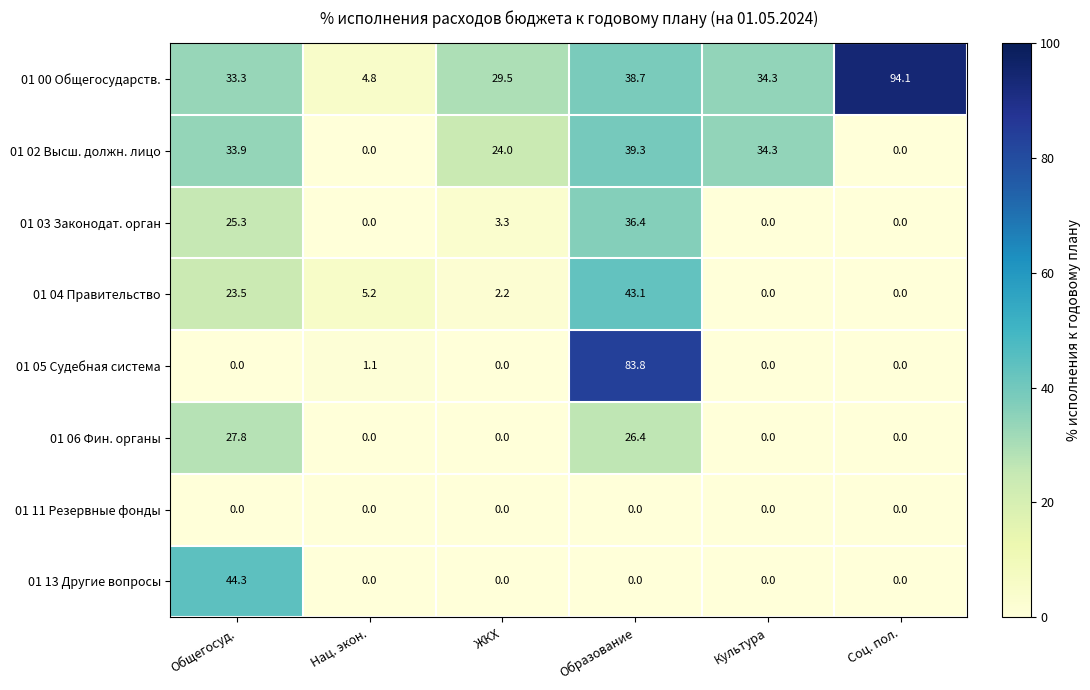

What is the sum of all 01 06 Фин. органы values?

54.2